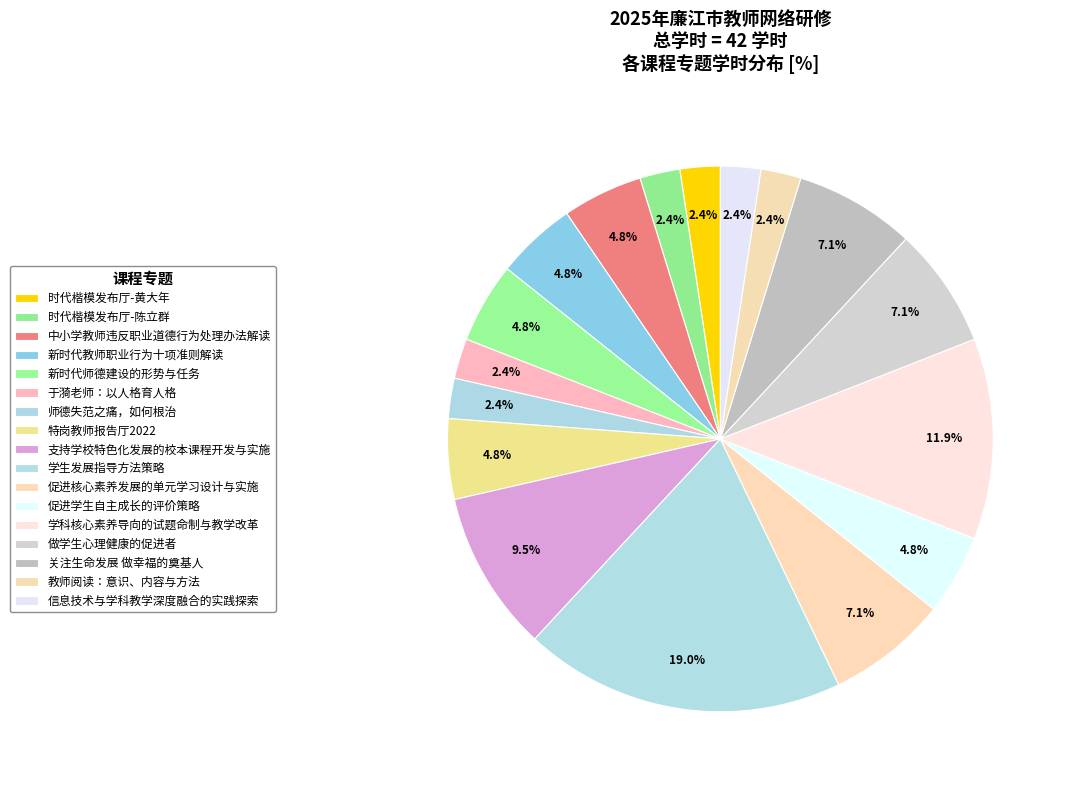

How many segments does this pie chart have?

17